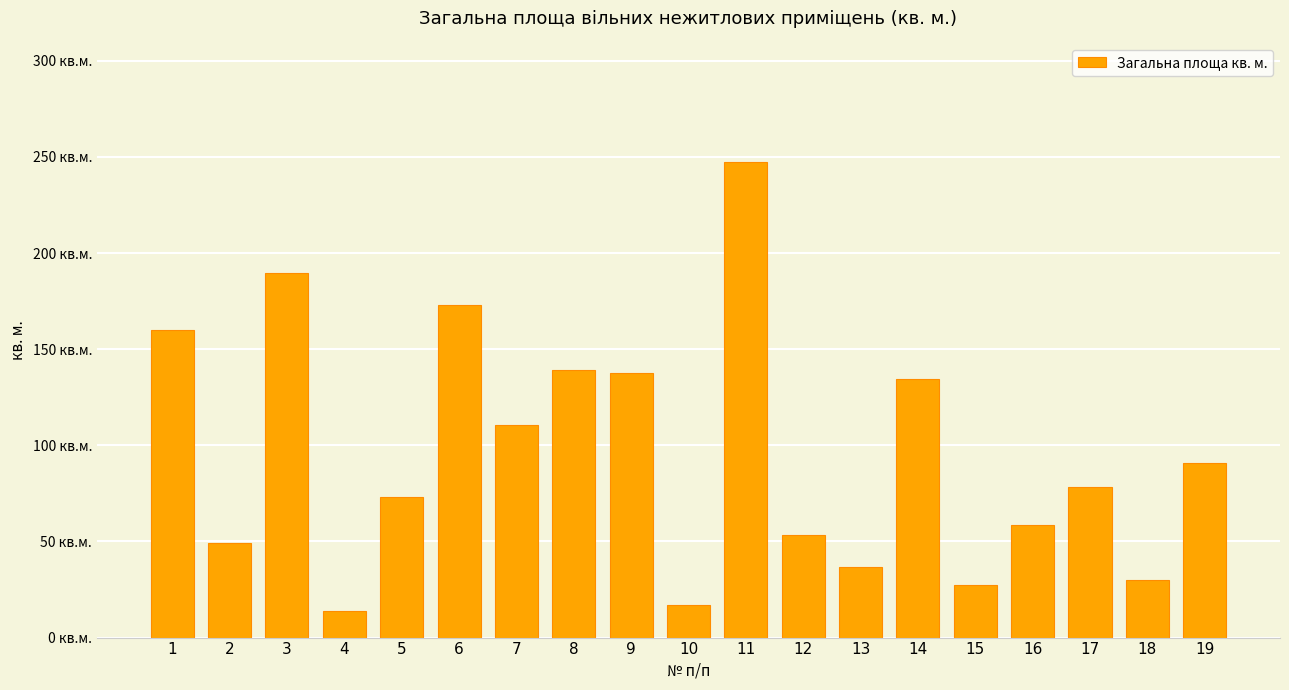

Which label corresponds to the largest value in the chart?

11